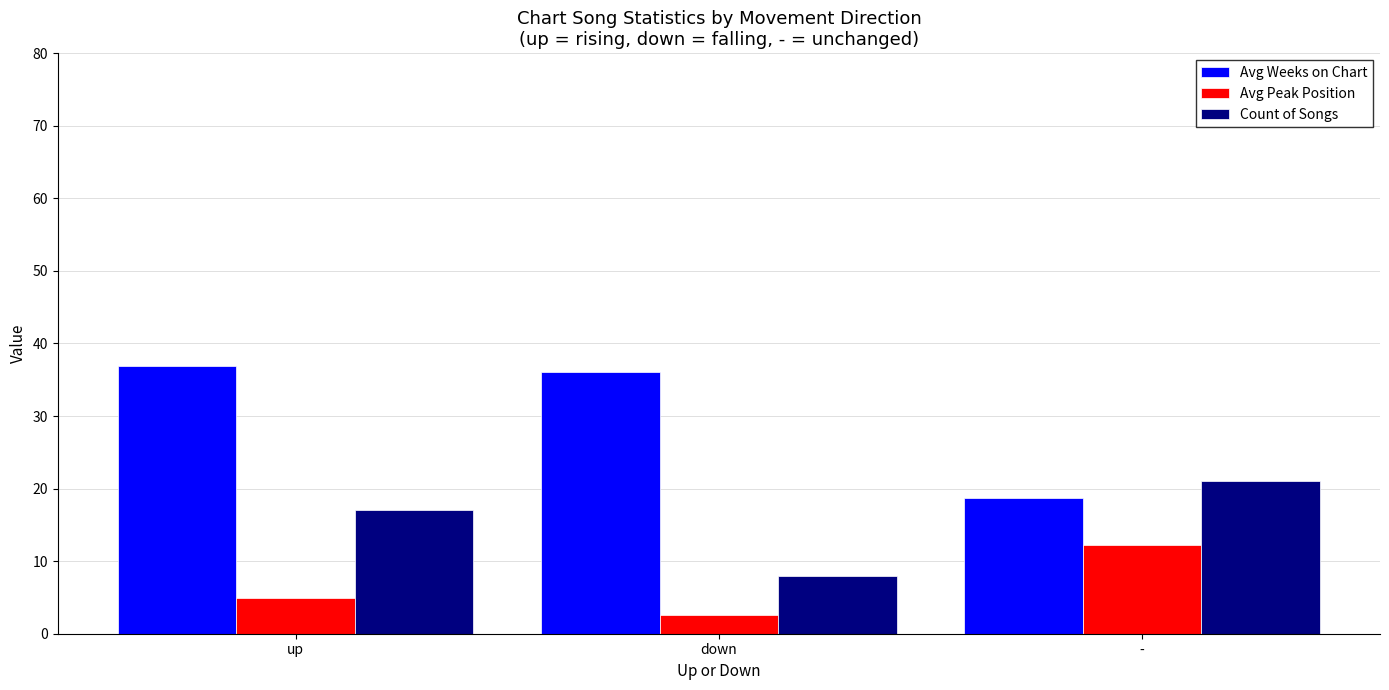

Is it true that Avg Weeks on Chart equals 62.3 at down?

False